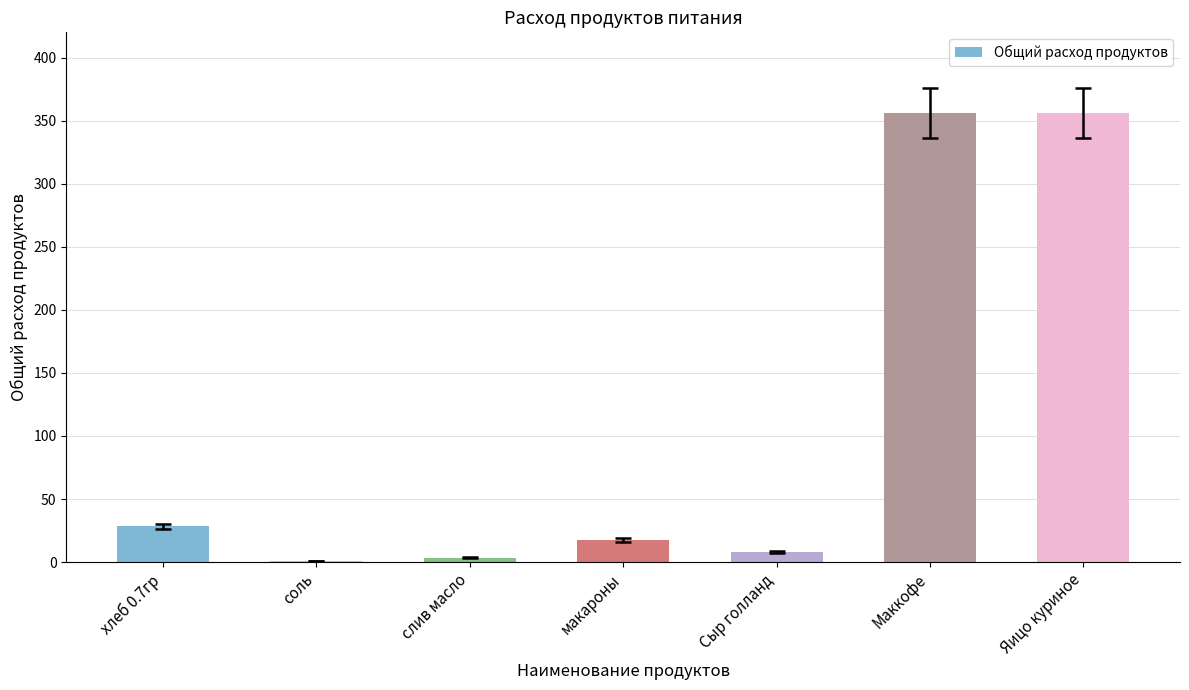

Is it true that the value at Маккофе is 158.4?

False